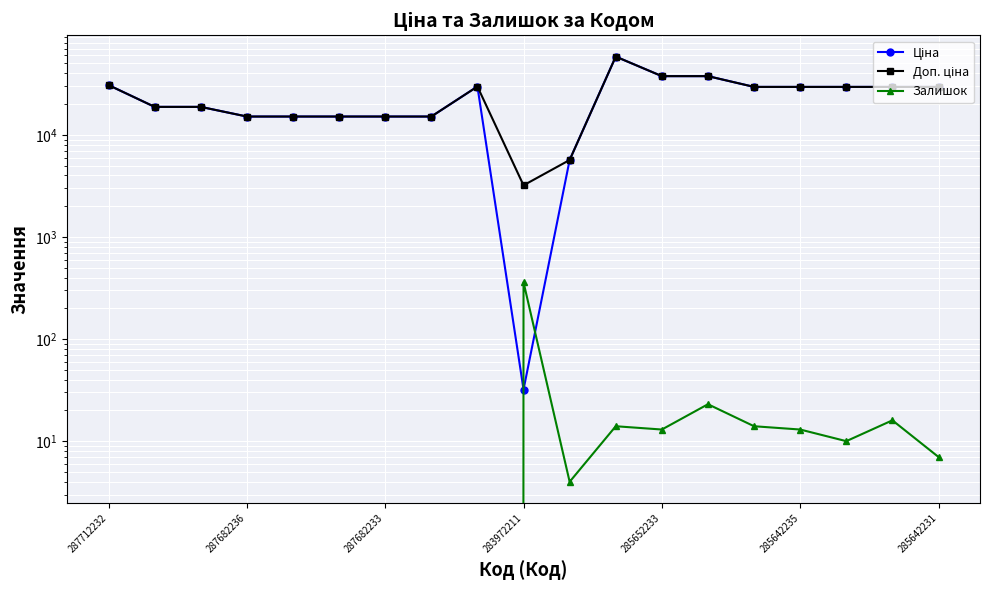

What is the highest value of the Доп. ціна series?

58426.5